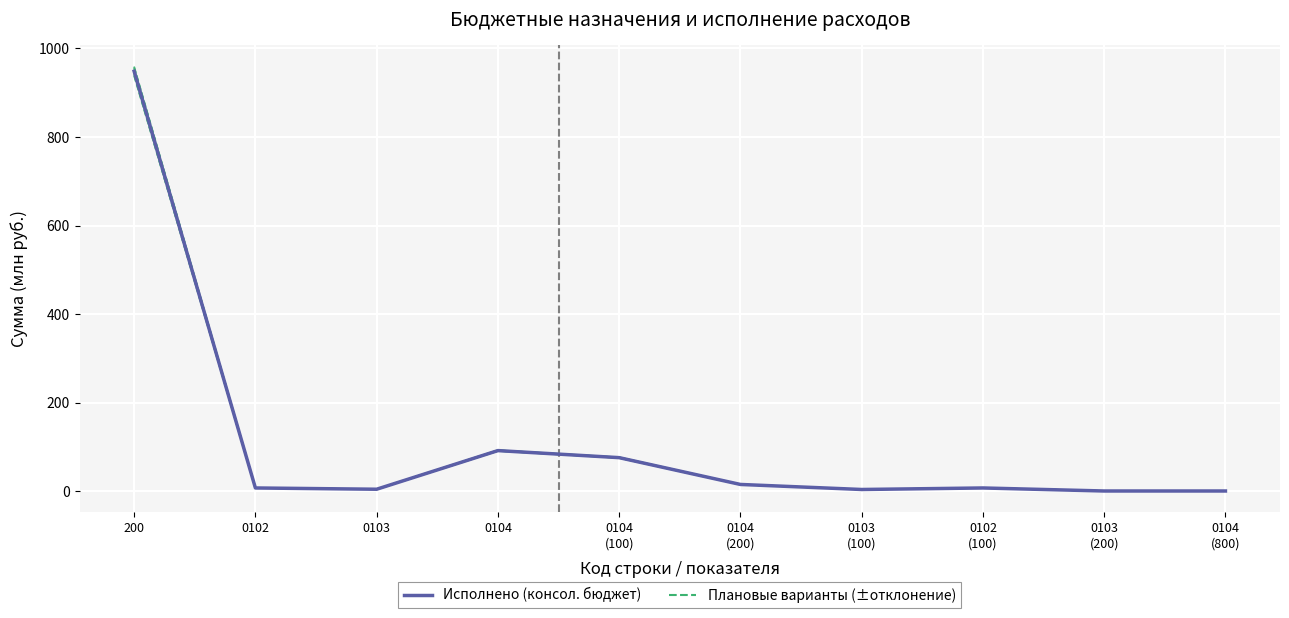

Reading right to left, what are all the values shown in this chart?

Плановые варианты (±отклонение): 0.6	0.6	7.5	3.9	15.2	75.2	92.0	4.6	7.5	945.4
Исполнено (консол. бюджет): 0.6	0.6	7.4	4.0	15.4	75.9	91.8	4.5	7.4	948.3